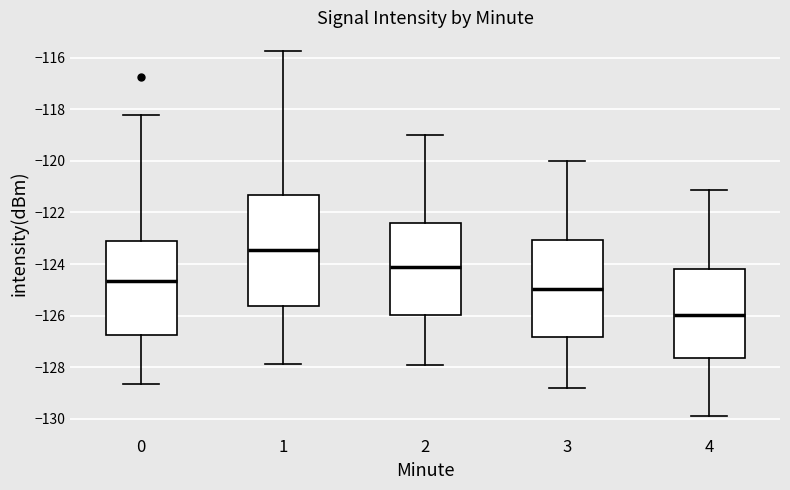

Comparing the boxes themselves (not the whiskers), which one is the tallest?

1